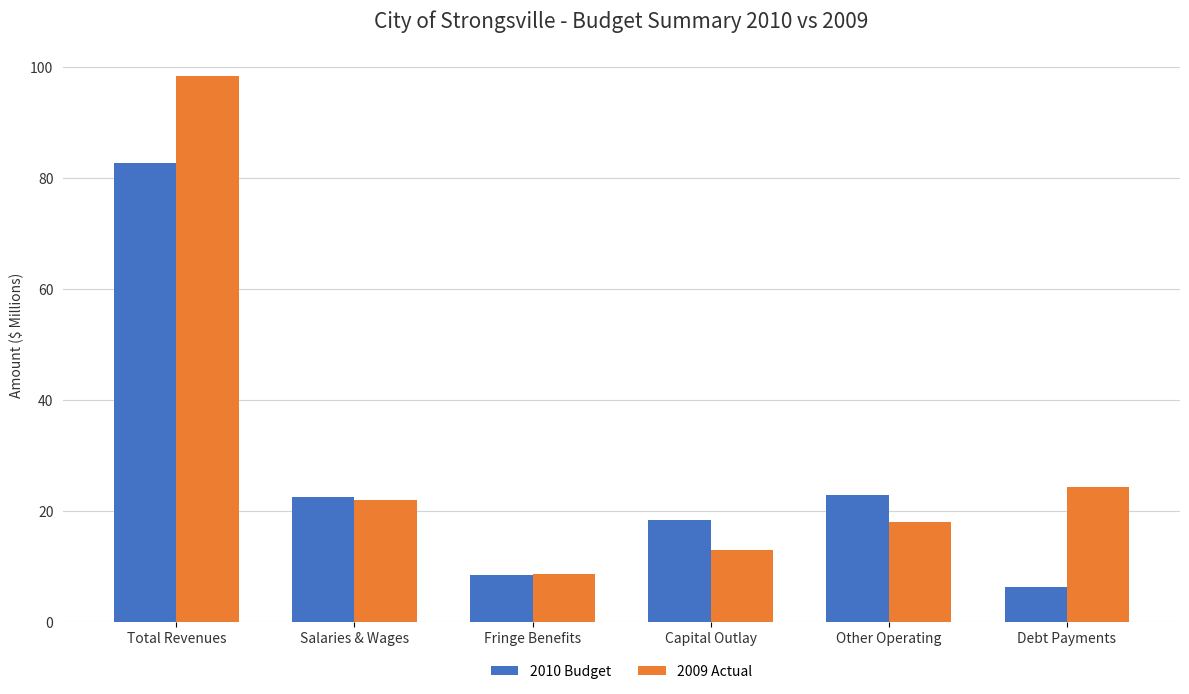

The value of 2010 Budget at Capital Outlay is 18.4. True or false?

True